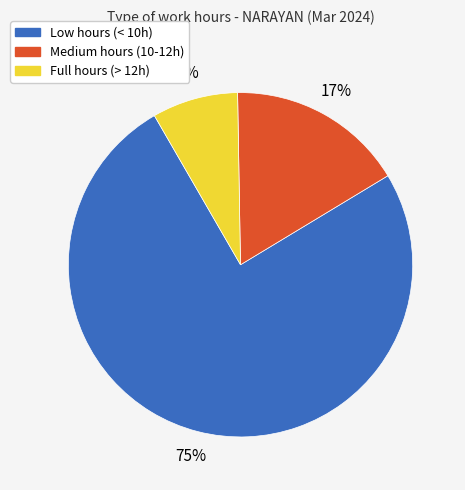

To the nearest percent, what is the difference between the largest and smallest slice percentages?

67%